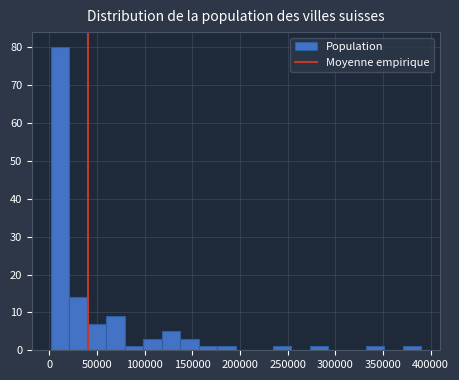

Read against the x-axis, roughly where is the centre of the tallest bar?

10000